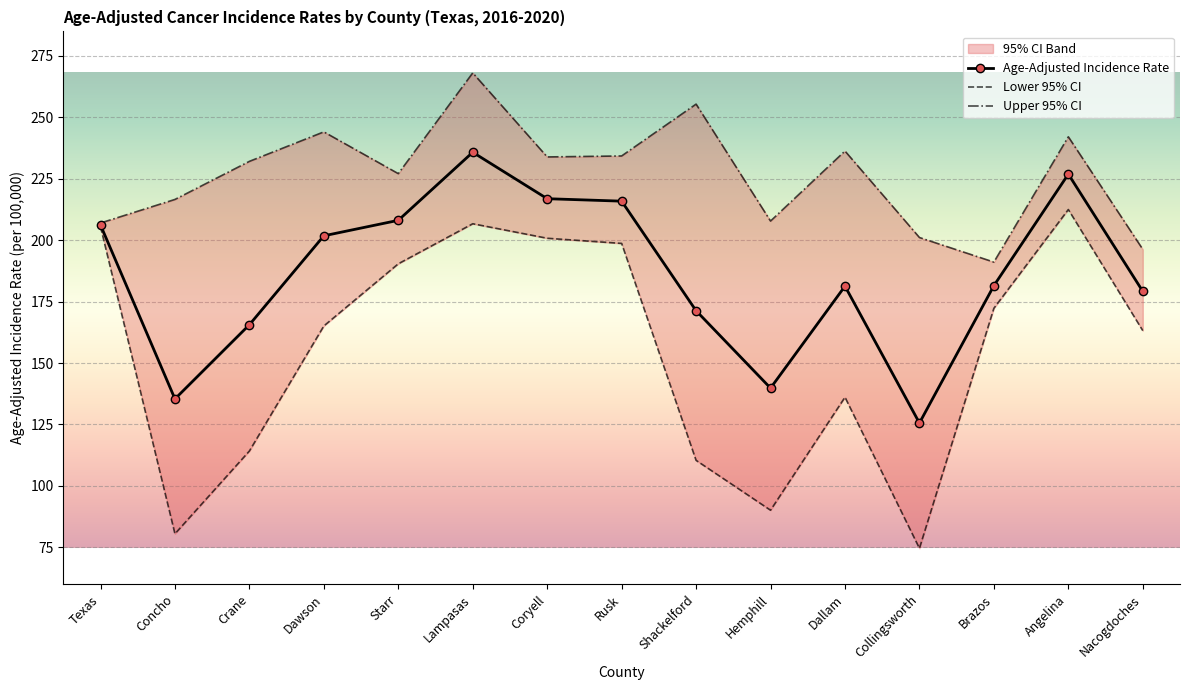

What is the maximum value for Age-Adjusted Incidence Rate?

235.8